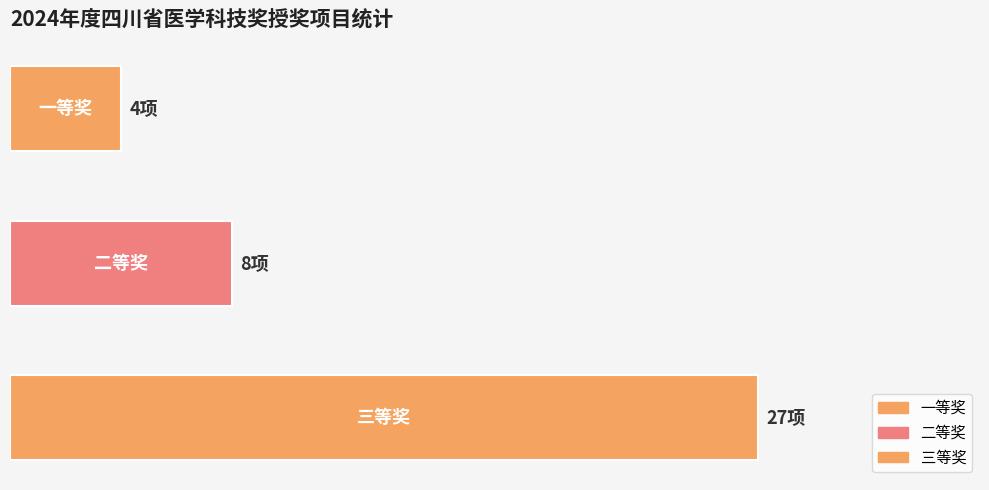

Are the bars horizontal?

Yes